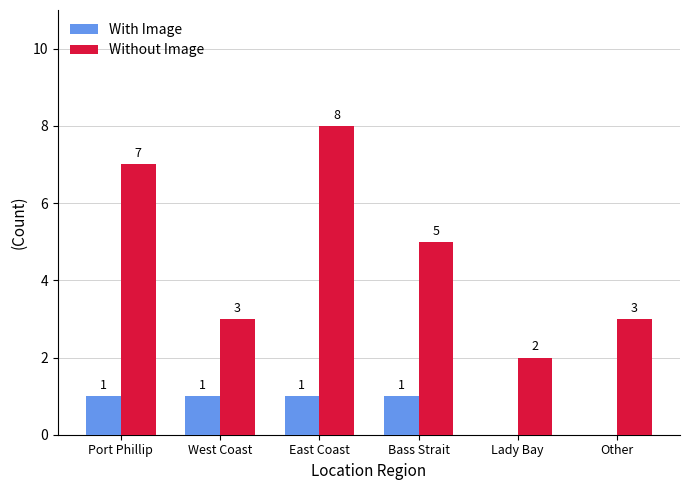

Which series has the largest total across all categories?

Without Image